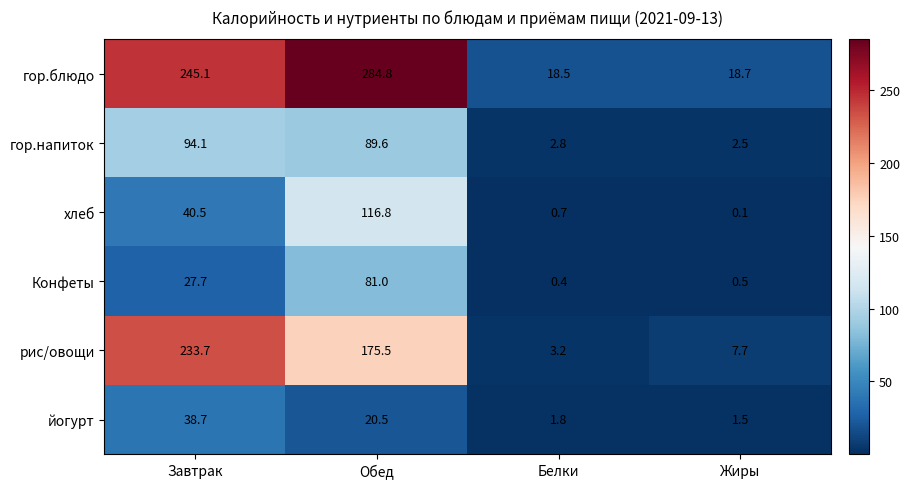

What is the difference between the гор.напиток values at Жиры and Обед?

87.1